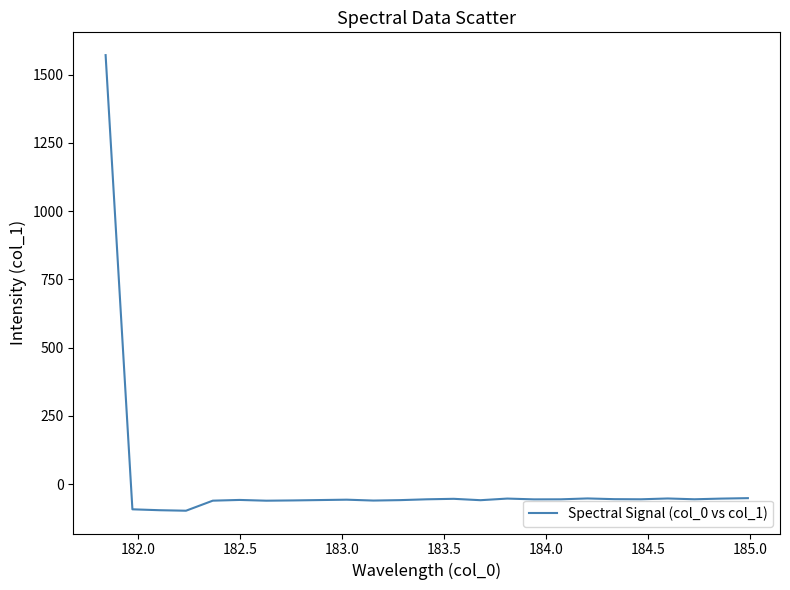

What is the smallest value displayed?

-97.9